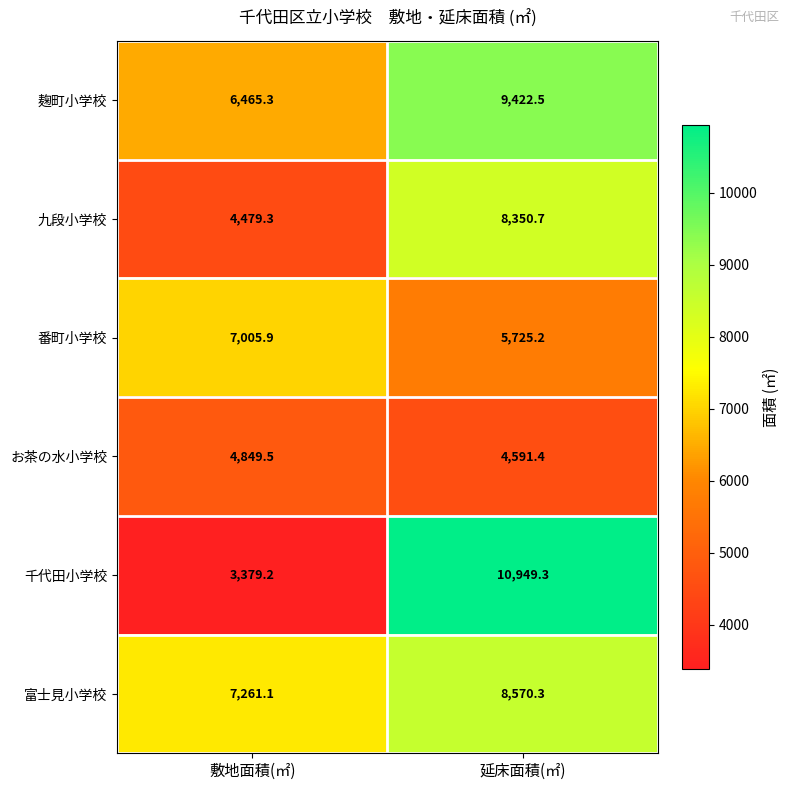

What is the sum of all お茶の水小学校 values?

9440.9